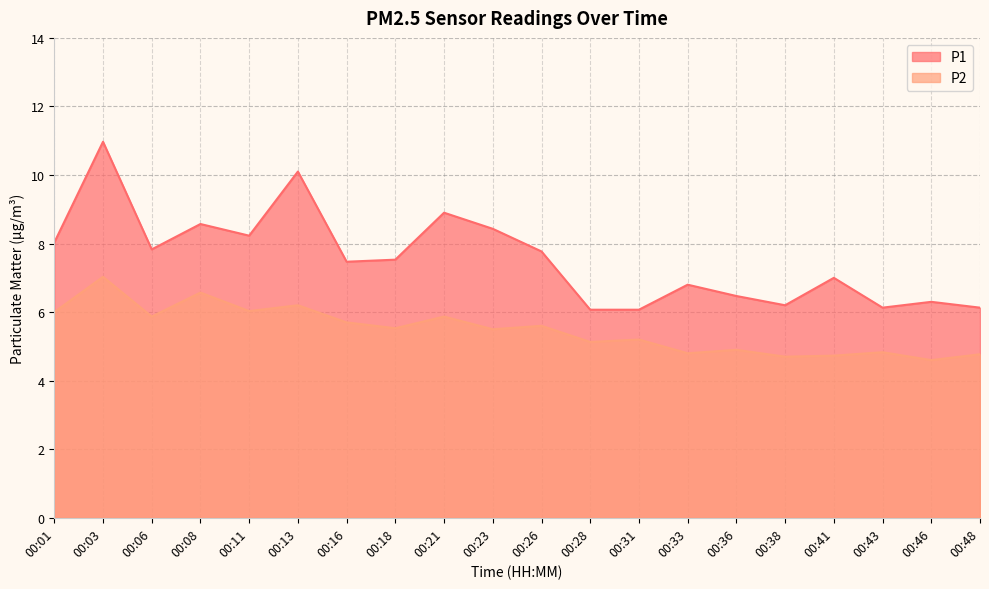

What is the difference between the maximum and minimum values in the P2 series?

2.4